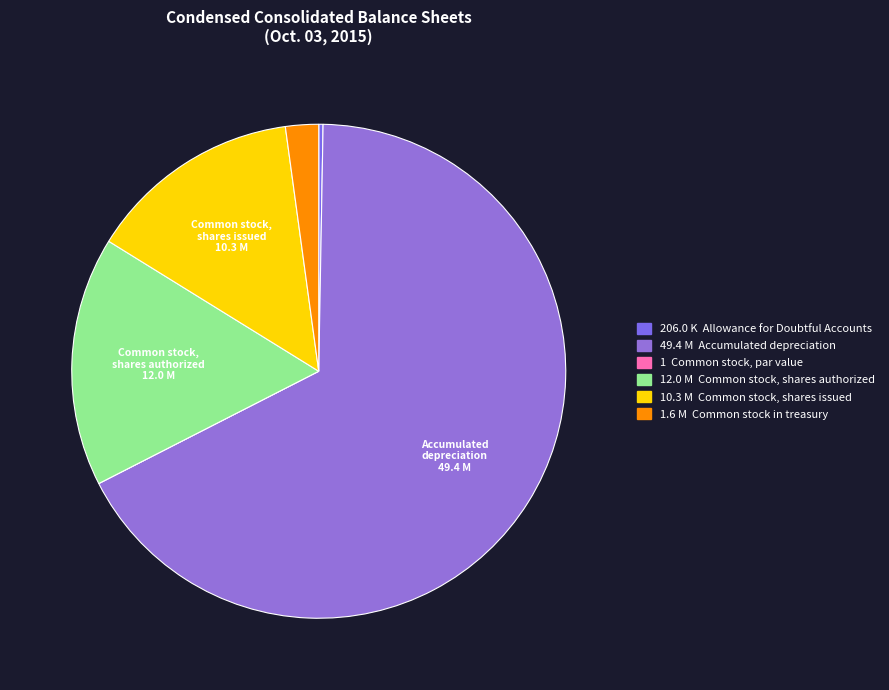

Which category has the smallest portion of the pie?

Common stock, par value